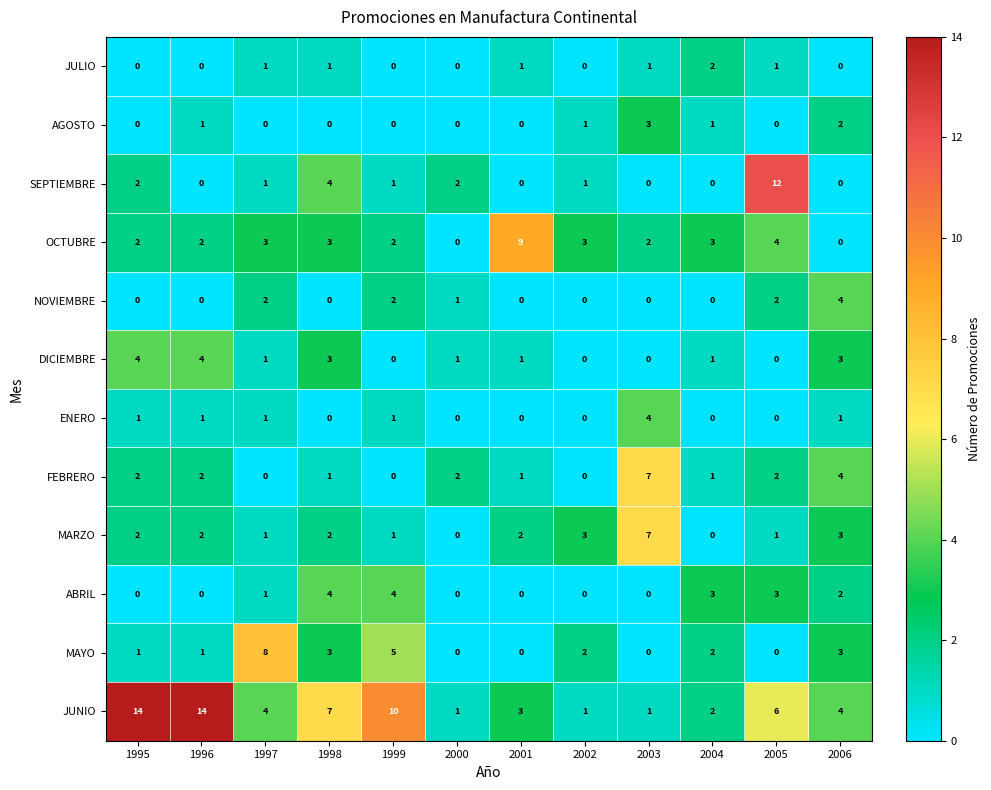

What is the spread (max minus min) of values at 2005?

12